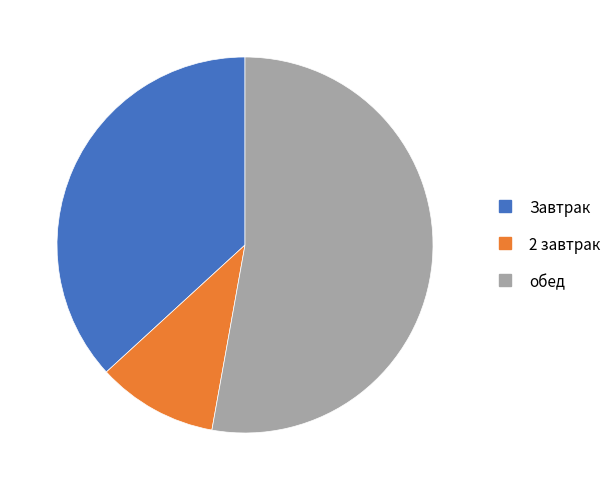

Is there a majority slice in this chart?

Yes